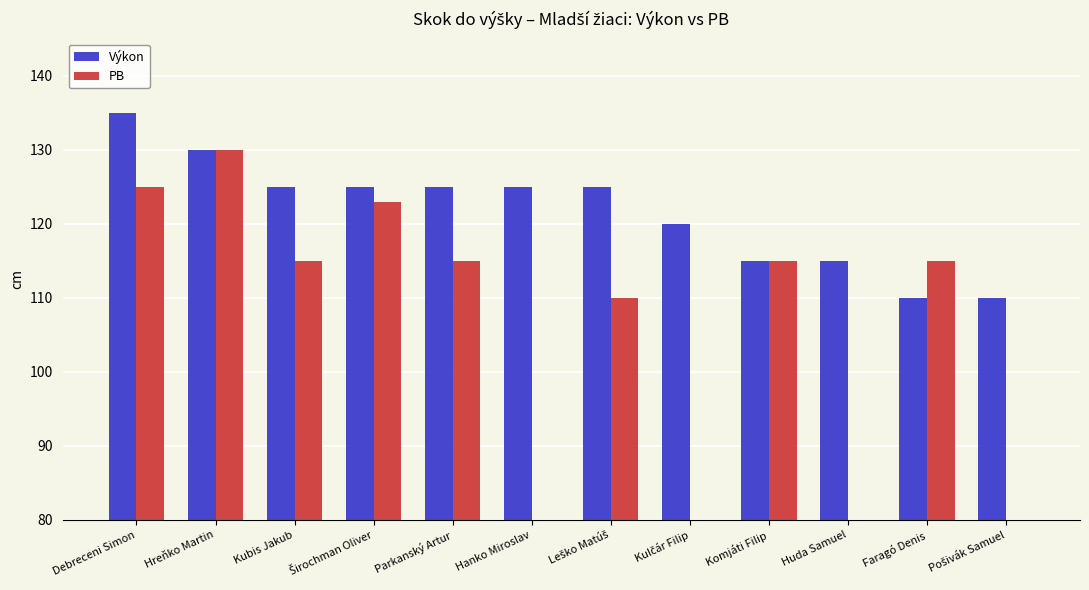

Rank the series at Širochman Oliver from highest to lowest value.

Výkon, PB